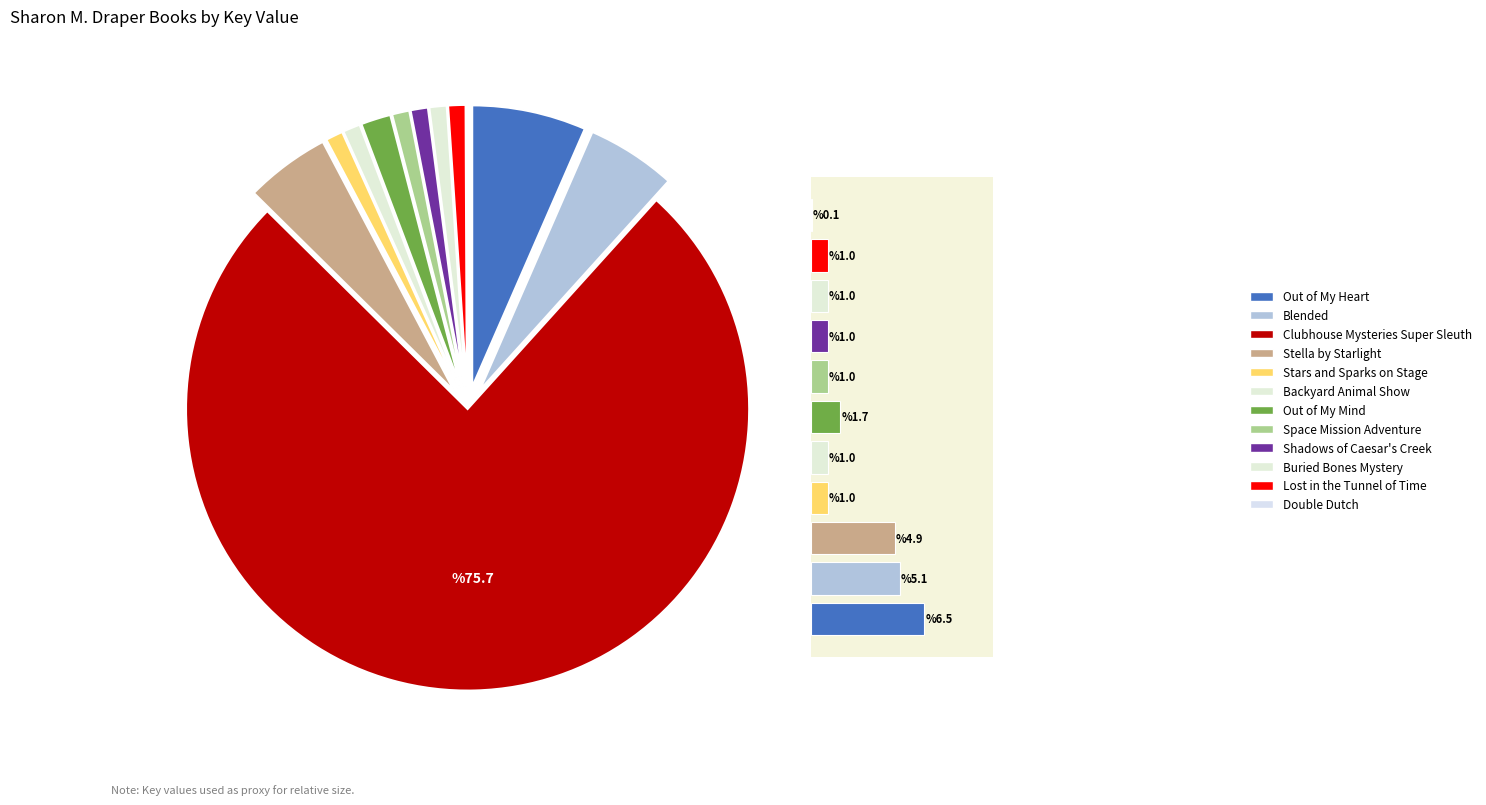

Between Out of My Heart and Backyard Animal Show, which is larger?

Out of My Heart